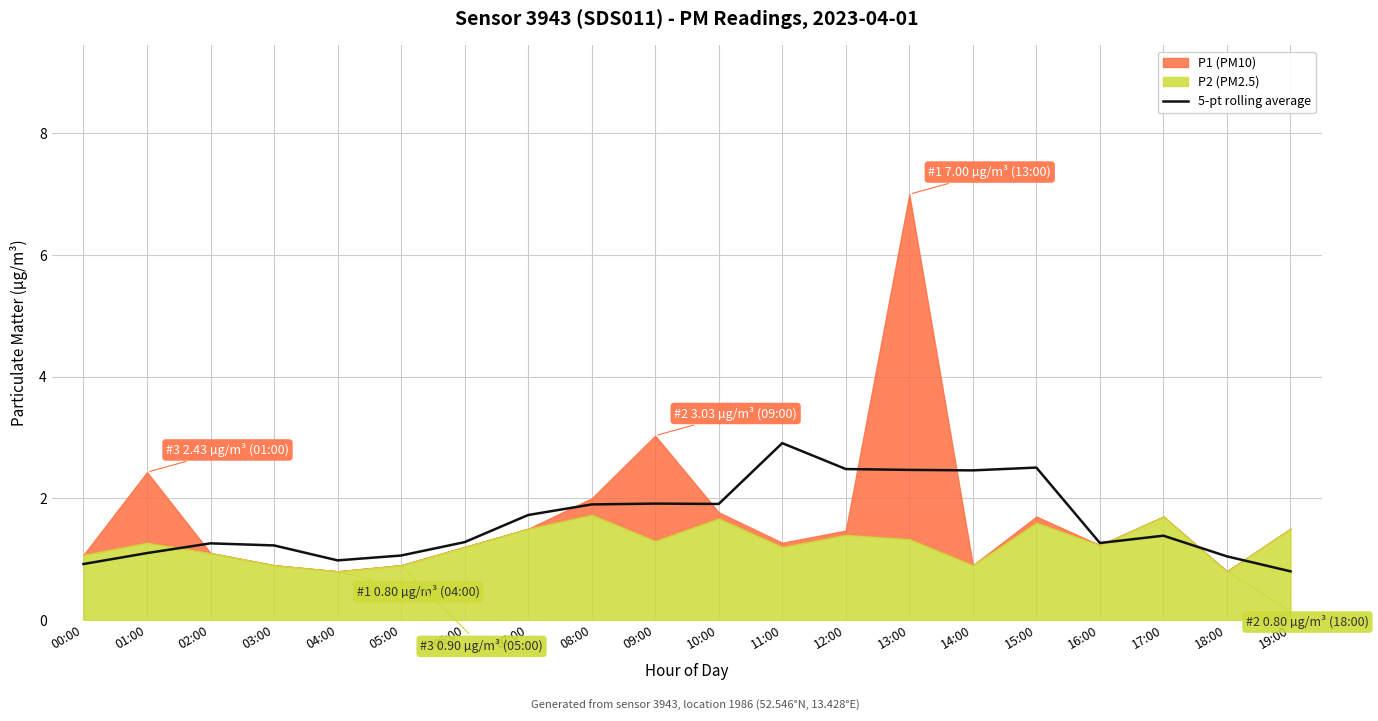

What position from the right is 17:00?

3